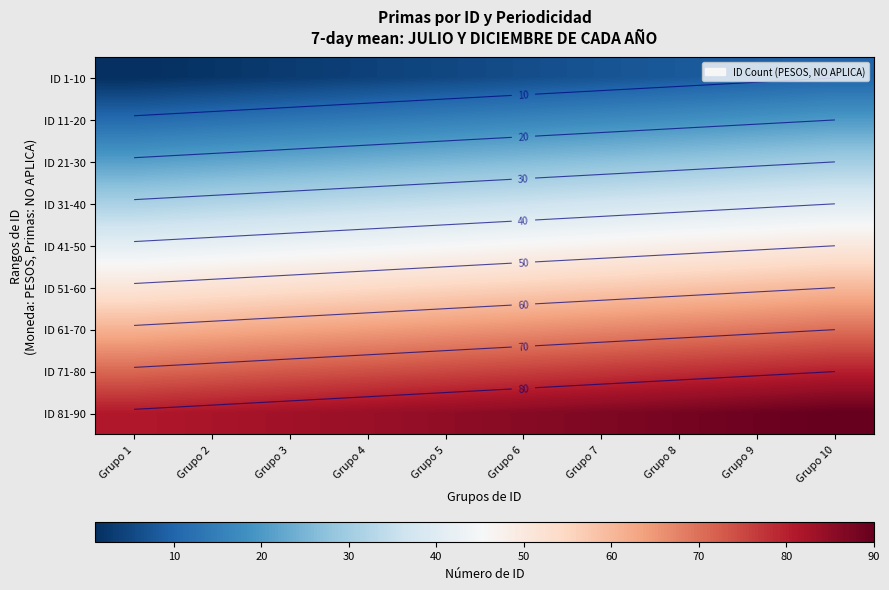

What is the total value across all series at Grupo 5?

405